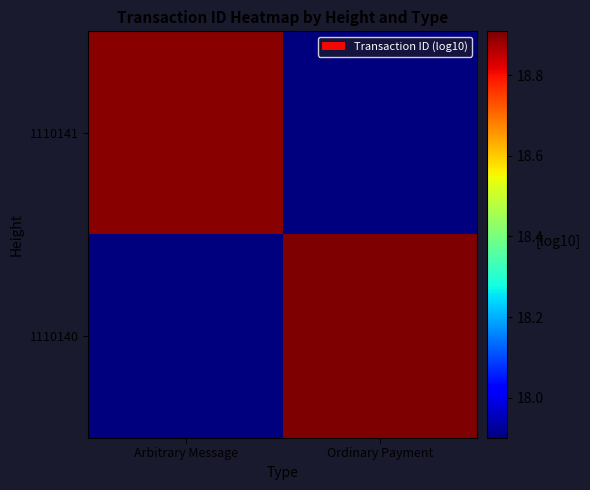

Between Ordinary Payment and Arbitrary Message, which is larger?

Arbitrary Message